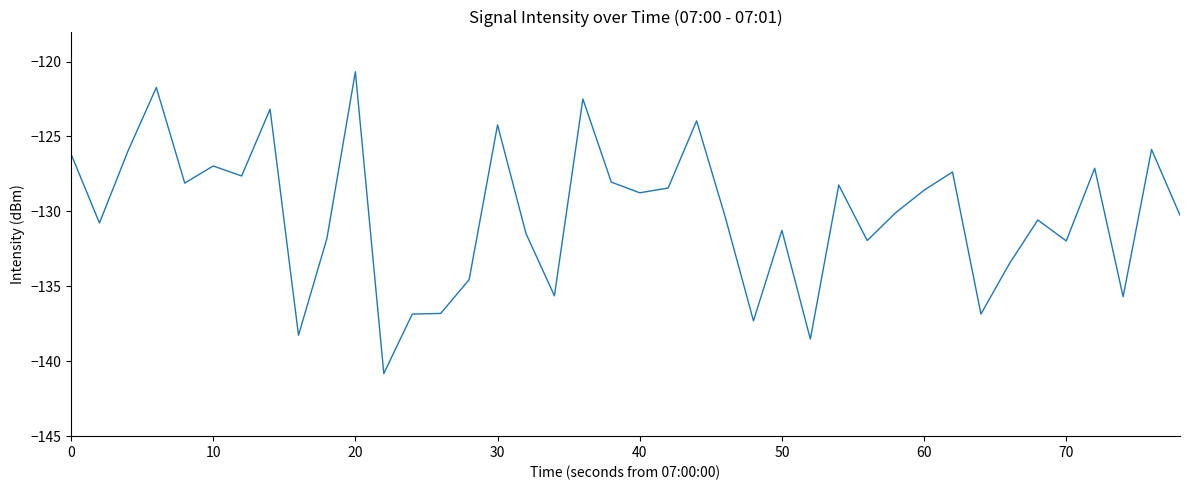

What is the difference between the maximum and minimum values?

20.1